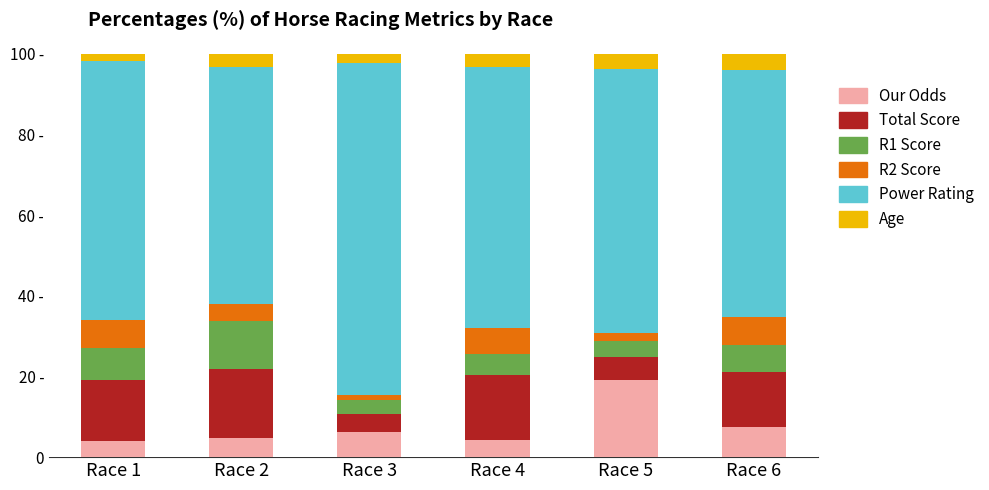

At how many categories does at least one series exceed 35?

6